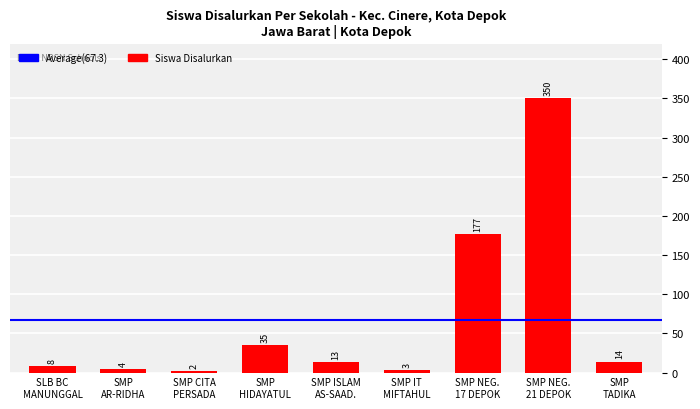

What is the value of the 7th bar from the left?

177